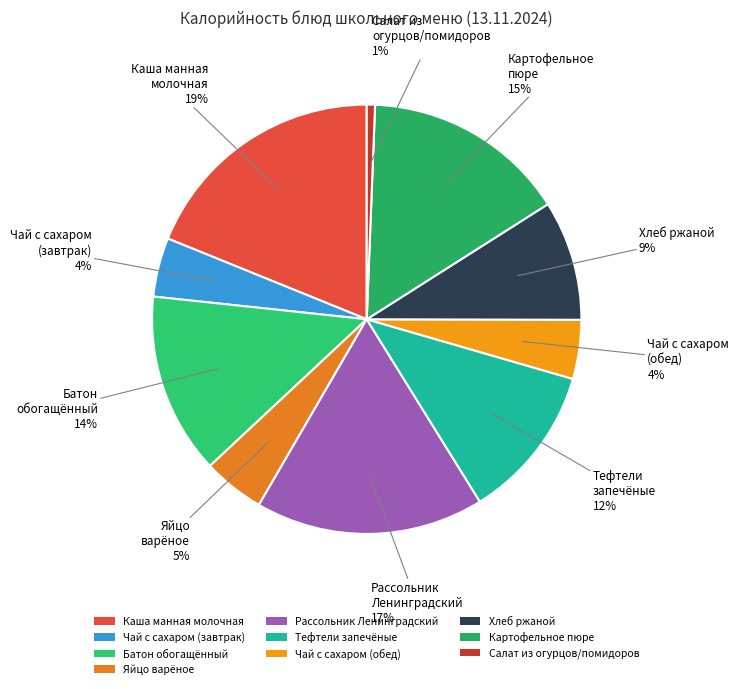

What percentage is the Батон обогащённый slice, to the nearest percent?

14%